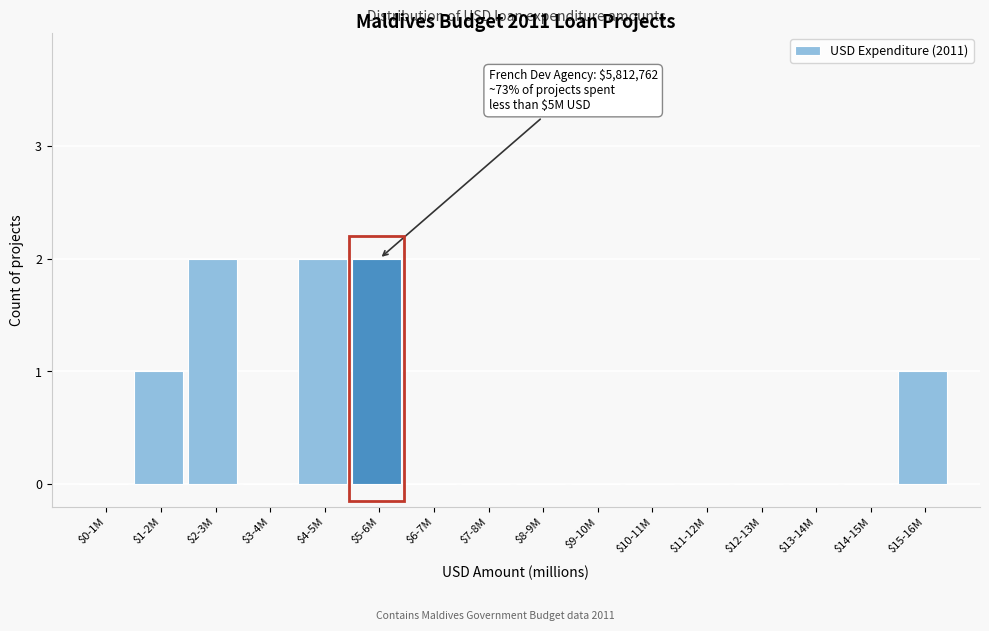

What is the sum of all values?

8